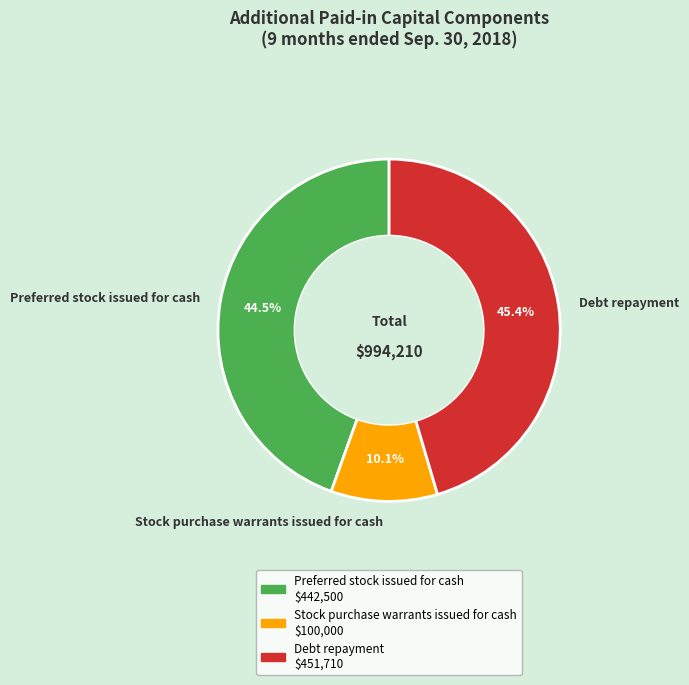

To the nearest percent, what is the difference between the Debt repayment and Preferred stock issued for cash slice percentages?

1%